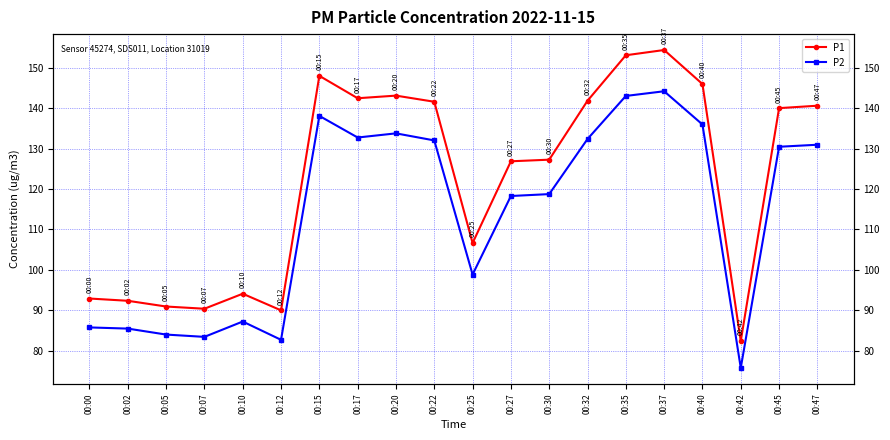

Where is P2 nearest to the value 109?

00:27